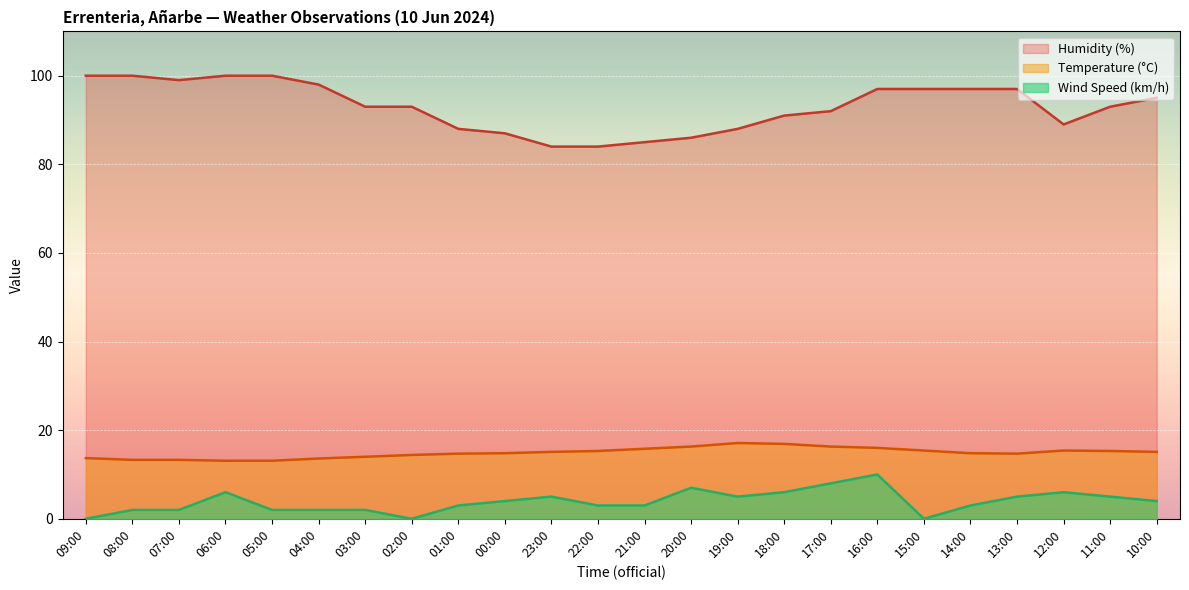

At which category is the sum across all series the highest?

16:00